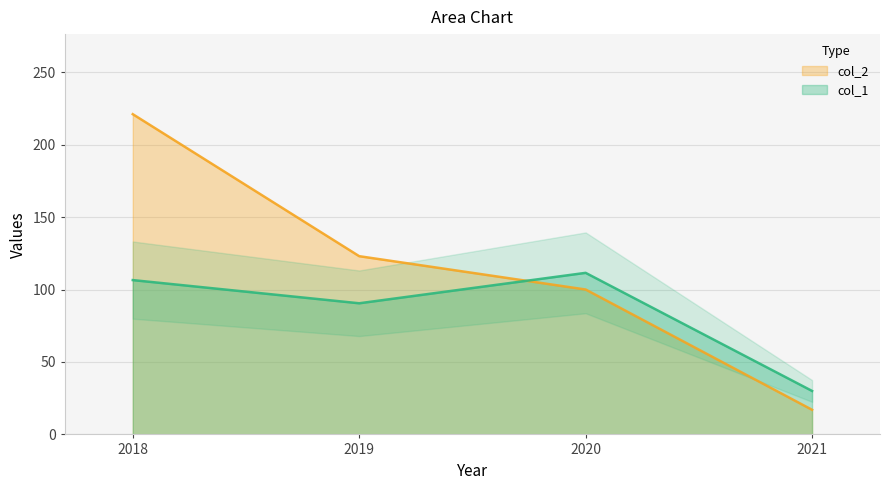

How many intersections are there between col_1 and col_2?

1